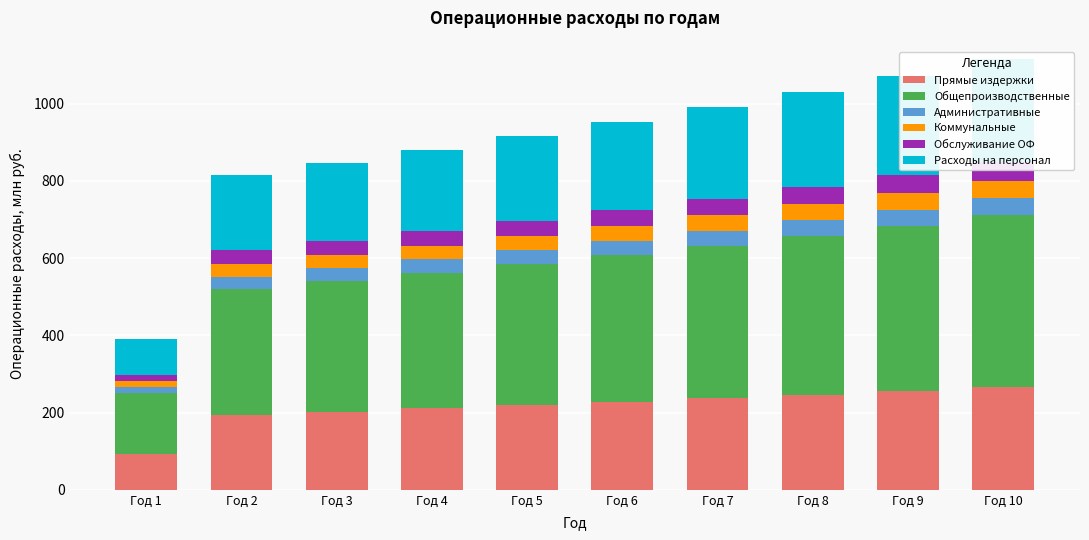

What is the difference between the Коммунальные values at Год 6 and Год 7?

1.5